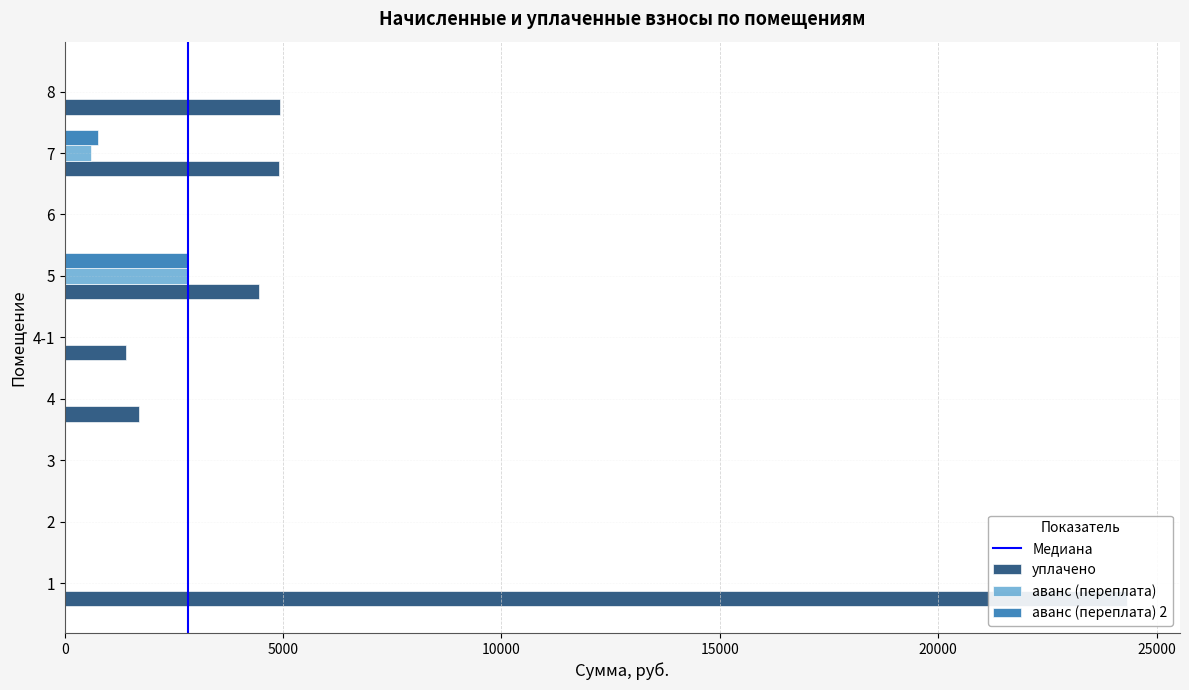

What is the label of the 1st bar from the right?

8